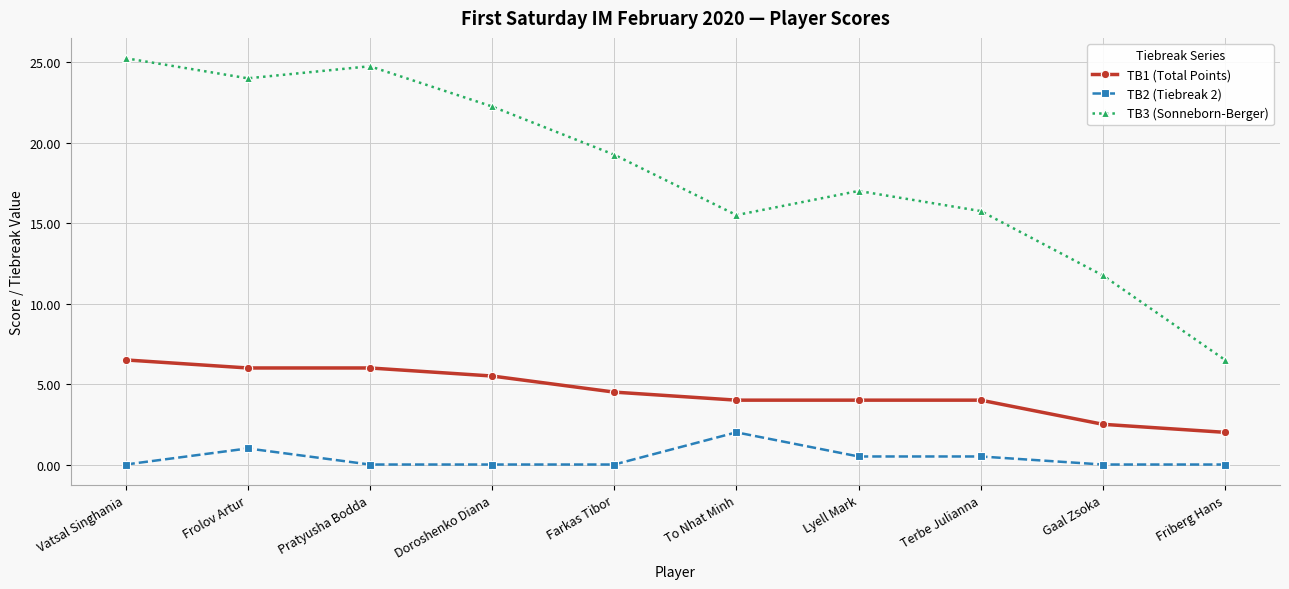

Is this an area chart (filled region under the line)?

No